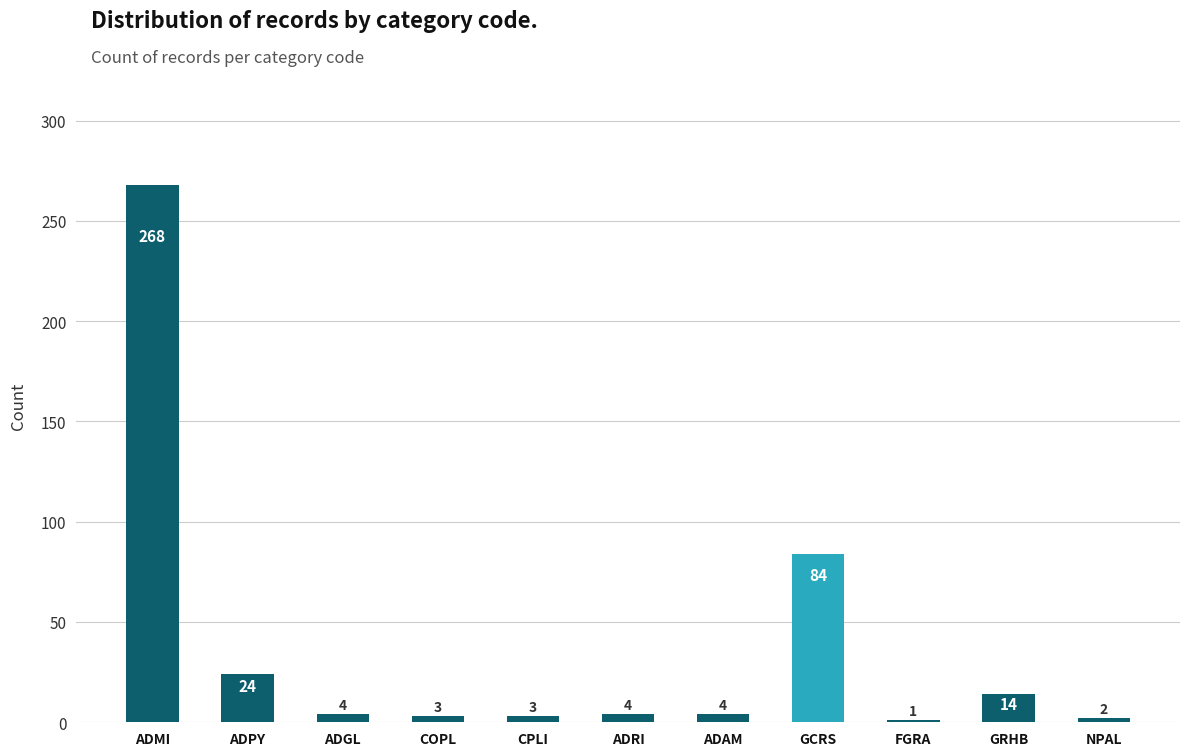

What is the difference between the maximum and minimum values?

267